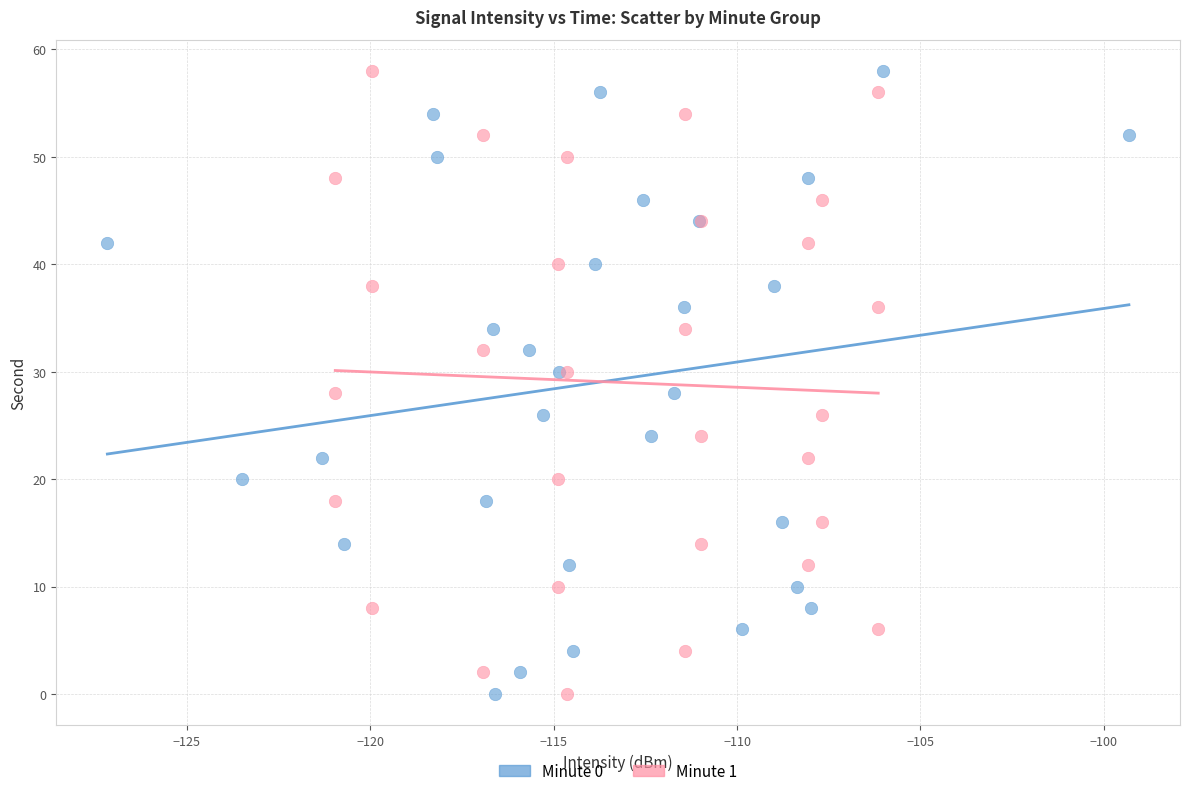

What are all the series names shown in the legend?

Minute 0, Minute 1